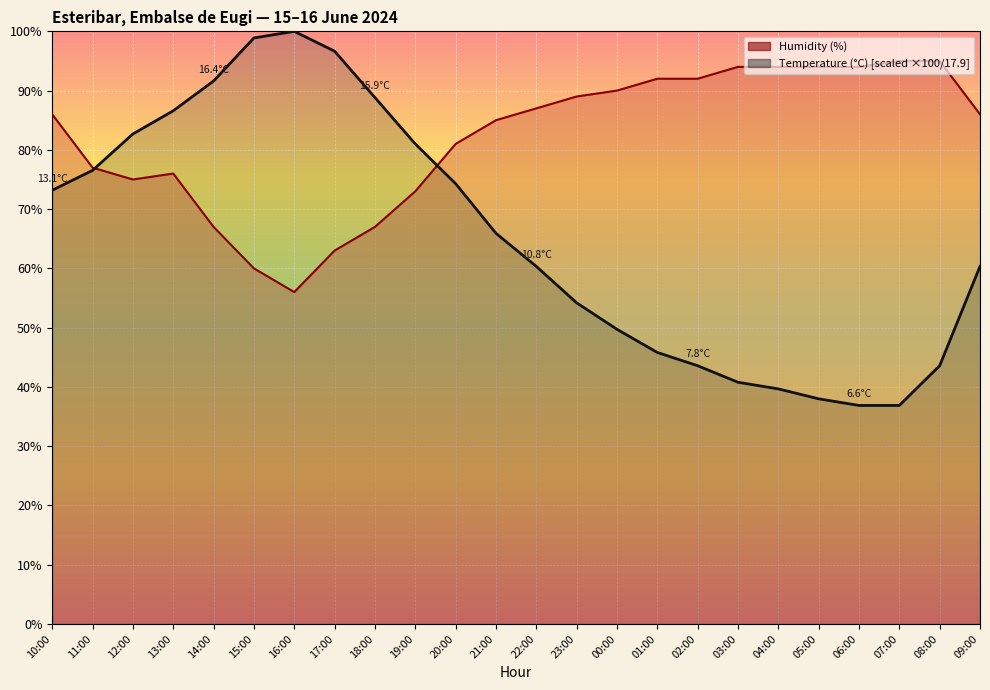

Reading left to right, what are all the values shown in this chart?

Temperature (°C): 73.2	76.5	82.7	86.6	91.6	98.9	100.0	96.6	88.8	81.0	74.3	65.9	60.3	54.2	49.7	45.8	43.6	40.8	39.7	38.0	36.9	36.9	43.6	60.3
Humidity (%): 86.0	77.0	75.0	76.0	67.0	60.0	56.0	63.0	67.0	73.0	81.0	85.0	87.0	89.0	90.0	92.0	92.0	94.0	94.0	94.0	94.0	95.0	95.0	86.0